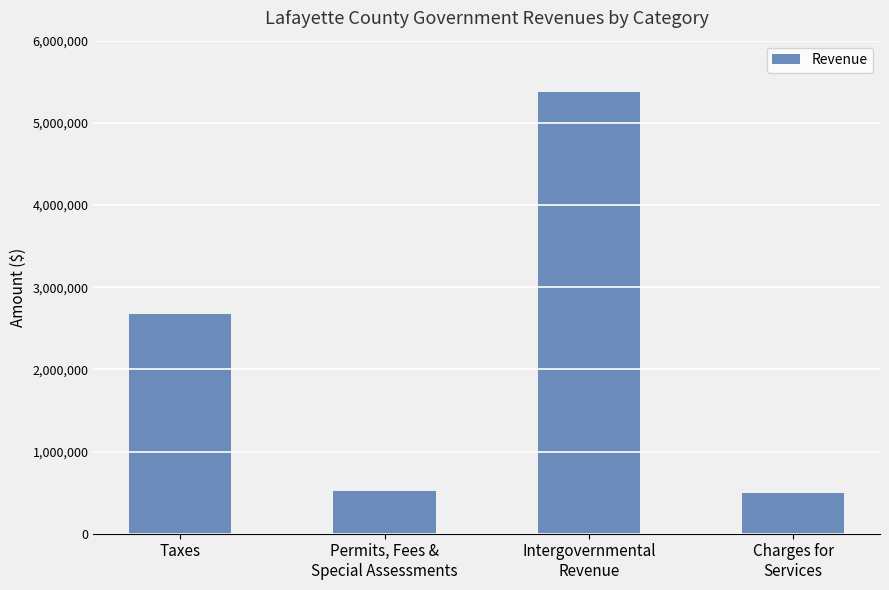

What is the greatest value displayed?

5377808